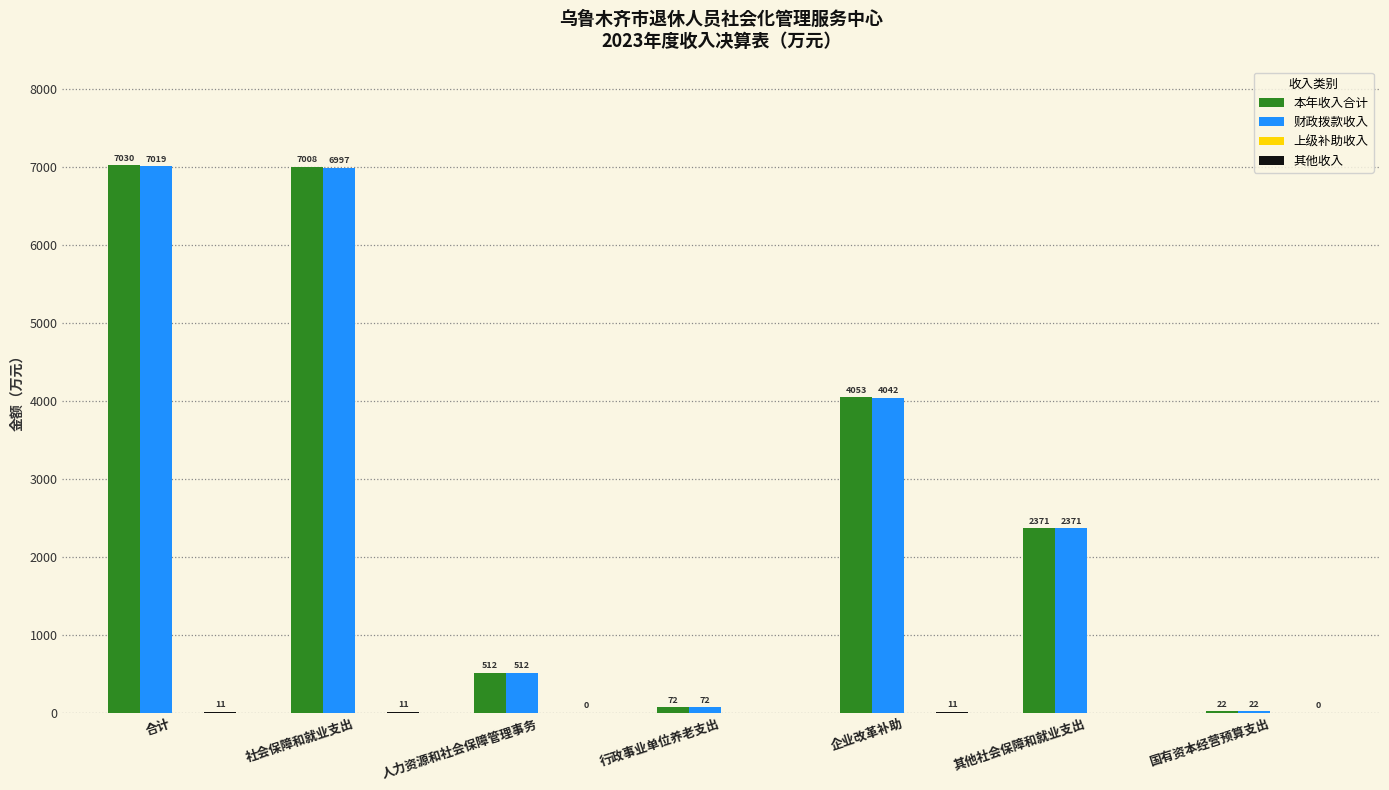

What is the greatest value displayed?

7029.8